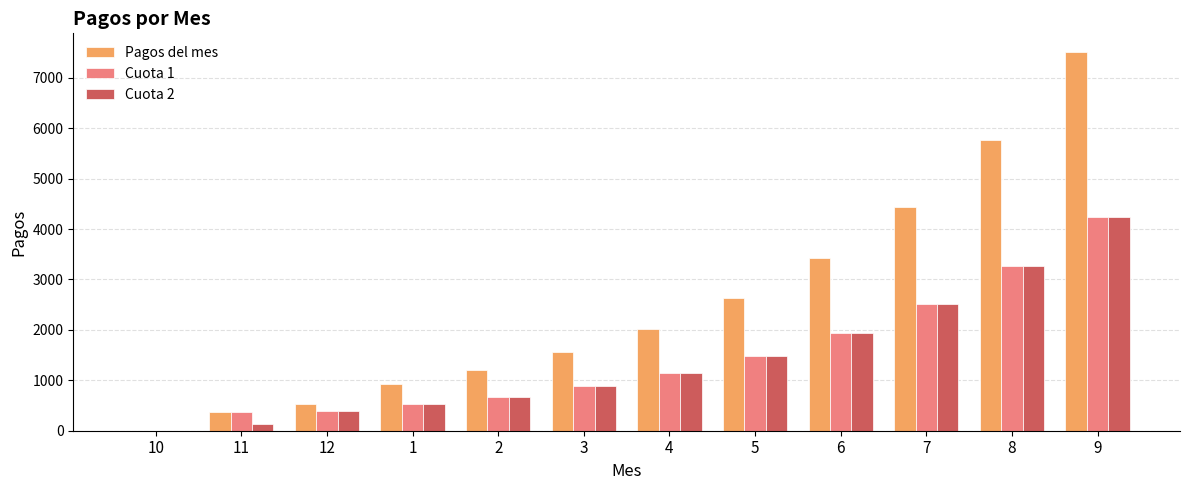

At which label is Pagos del mes closest to 3752?

6